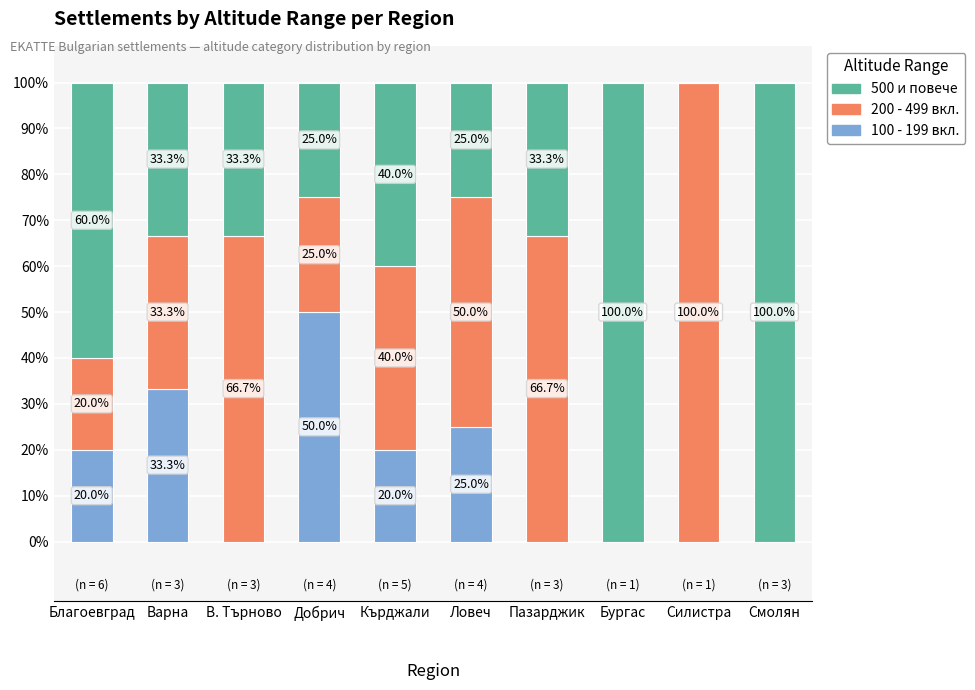

At which label does 100 - 199 вкл. reach its peak?

Добрич